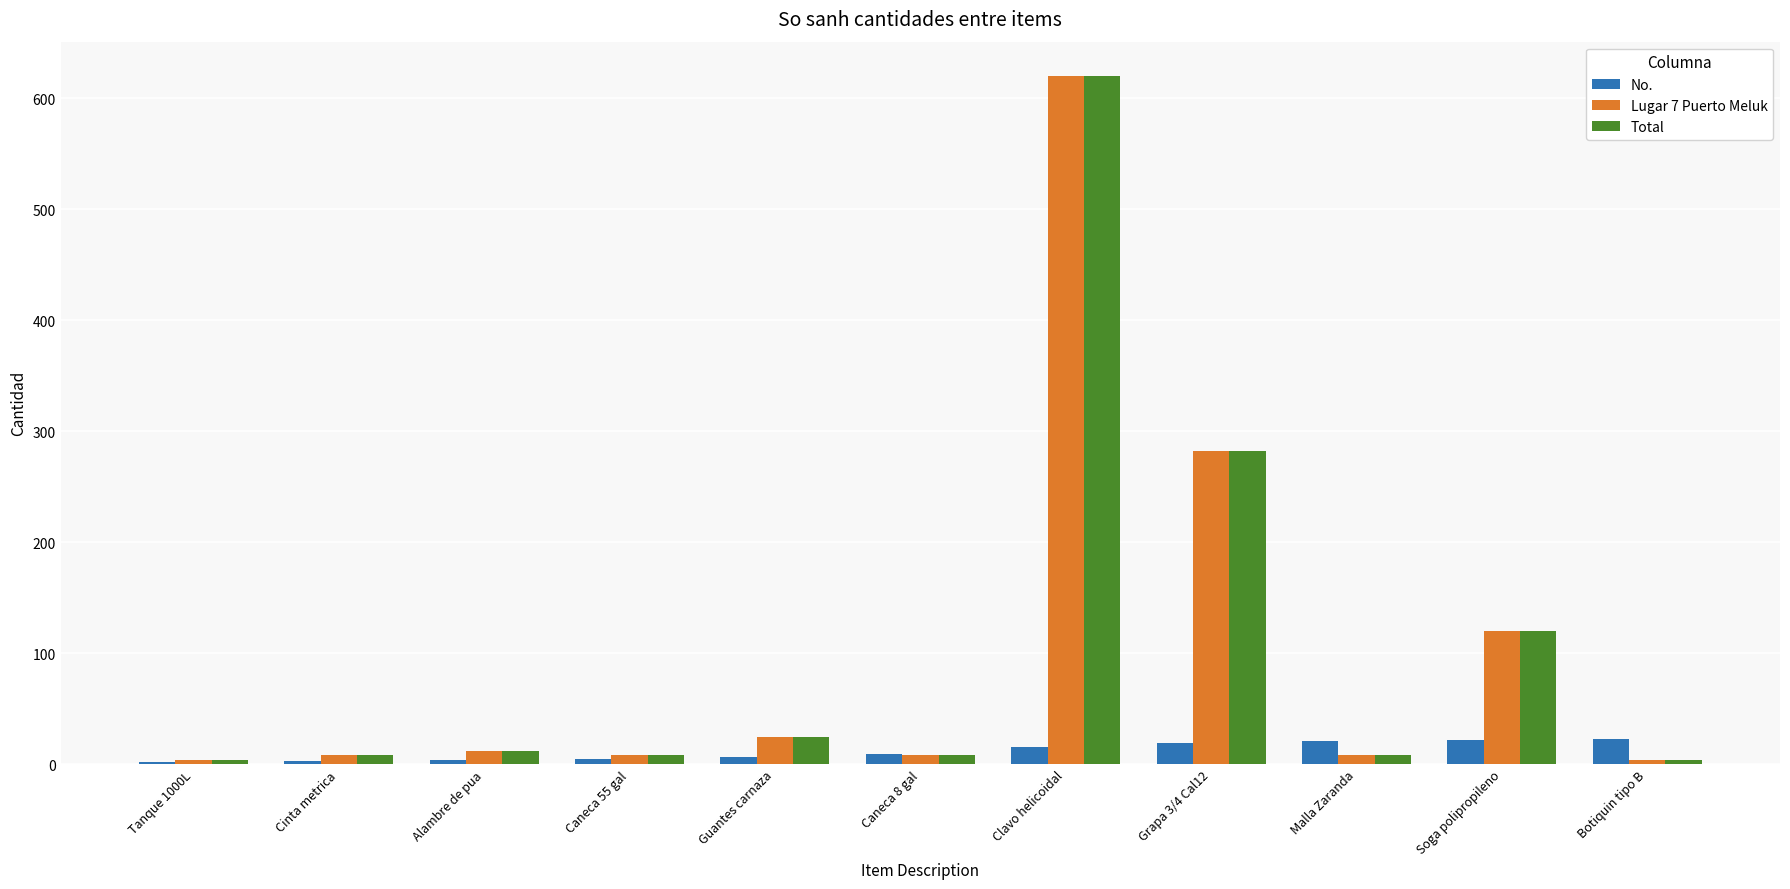

What is the label of the 11th bar from the right?

Tanque 1000L